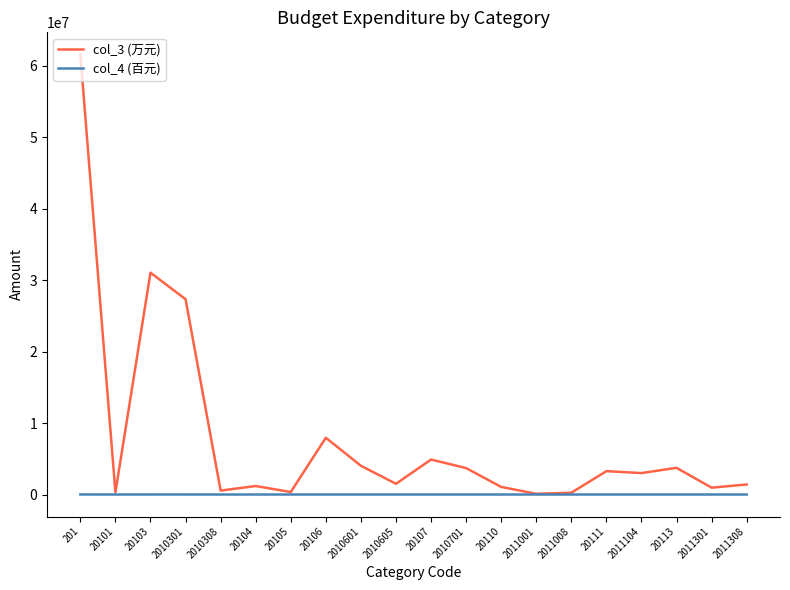

At which category is the sum across all series the highest?

201